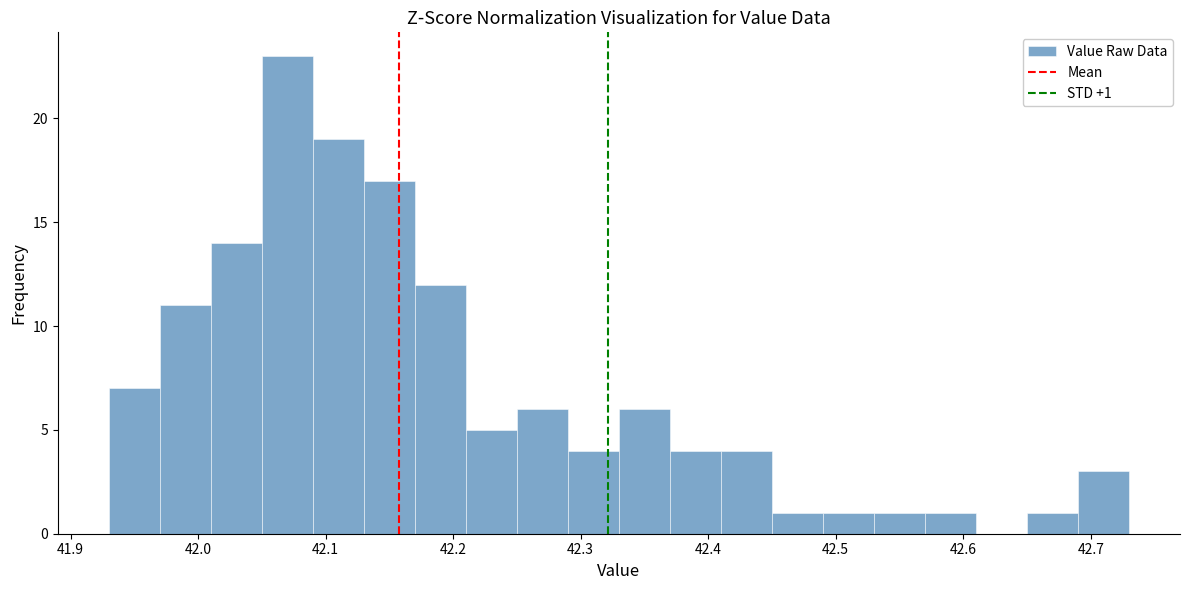

Which range on the x-axis has the tallest bar?

42.05 to 42.09